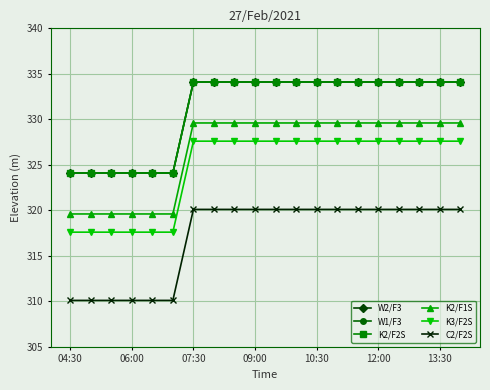

What is the smallest value displayed?

310.1